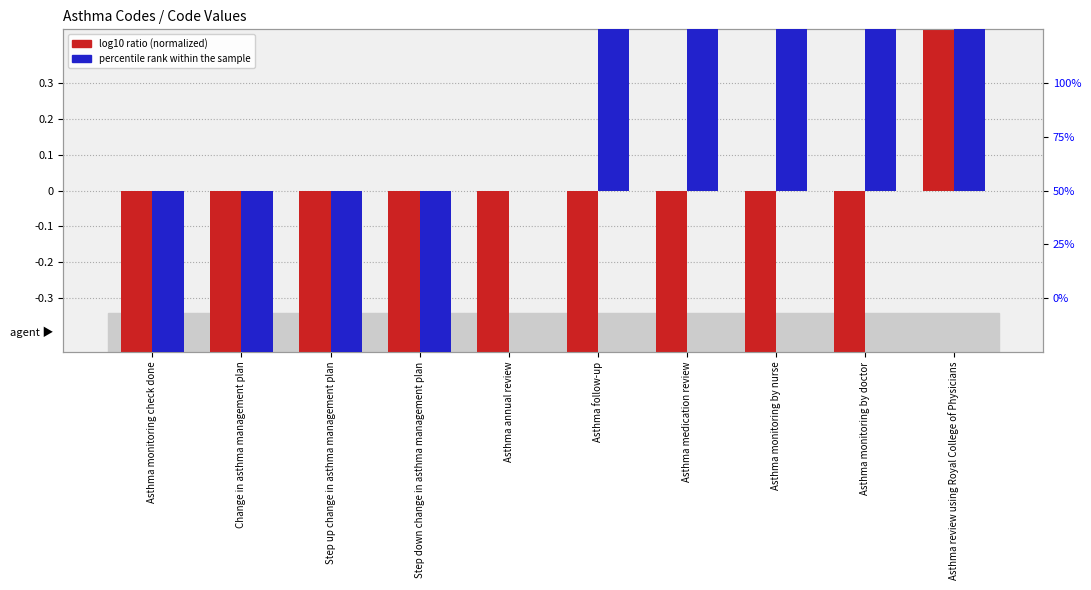

At which category is the sum across all series the highest?

Asthma review using Royal College of Physicians